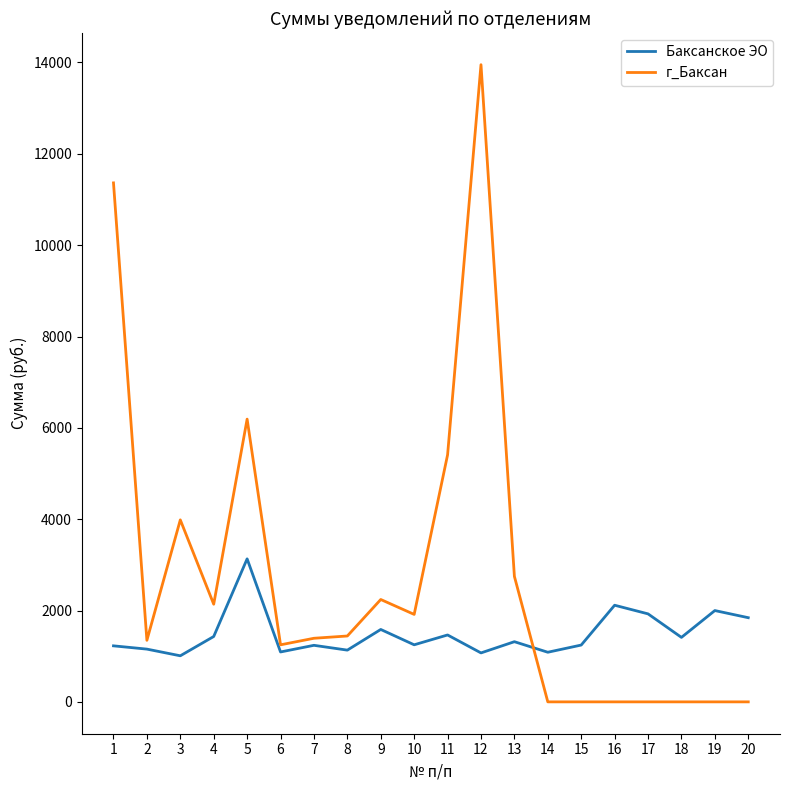

What is the total value across all series at 7?

2630.6